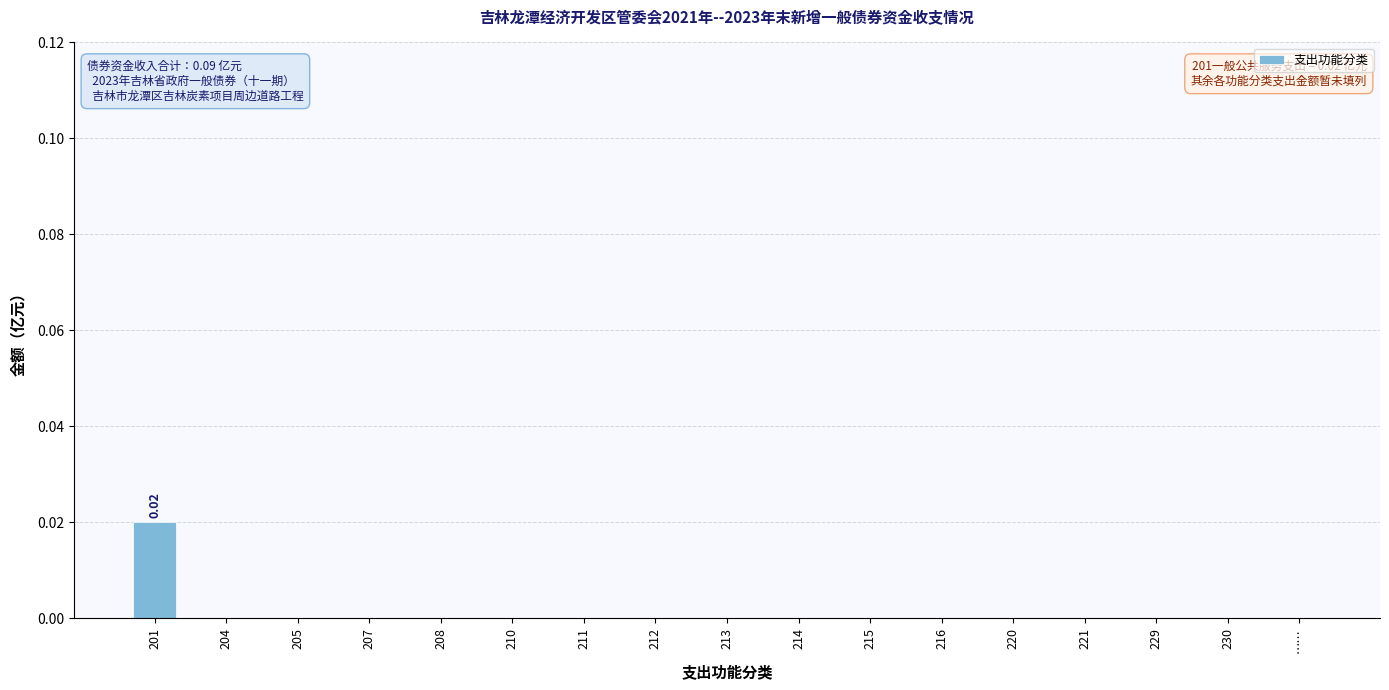

True or false: the data shows 0.0 at 205.

True